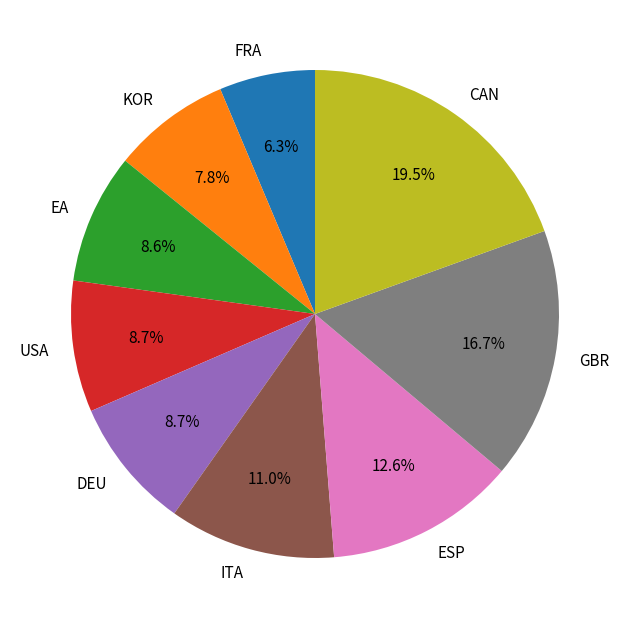

What is the ratio of the value at DEU to the value at FRA?

1.4